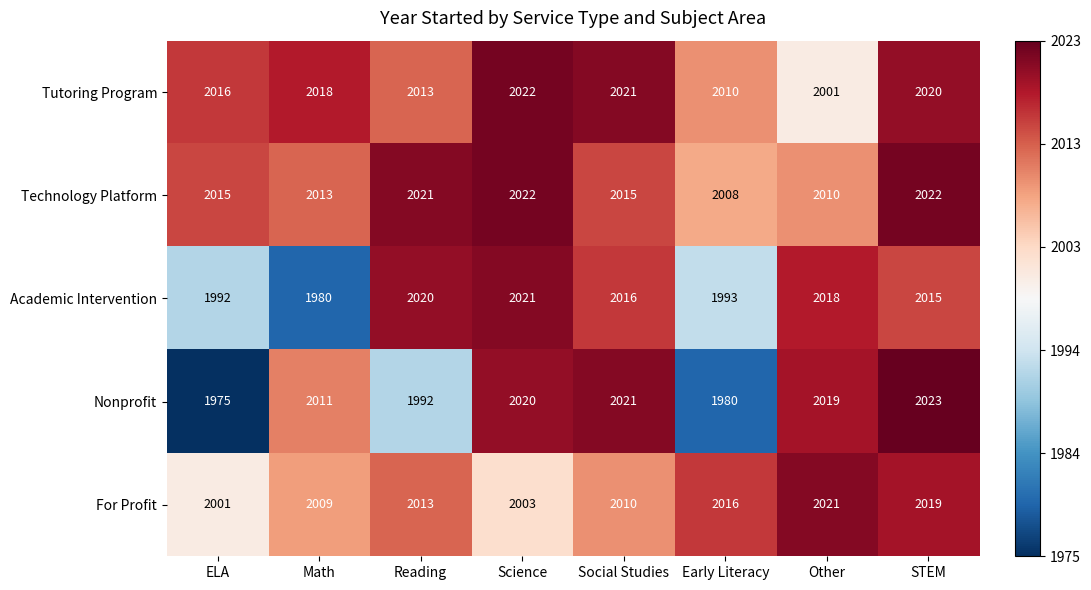

Rank the series at STEM from highest to lowest value.

Nonprofit, Technology Platform, Tutoring Program, For Profit, Academic Intervention